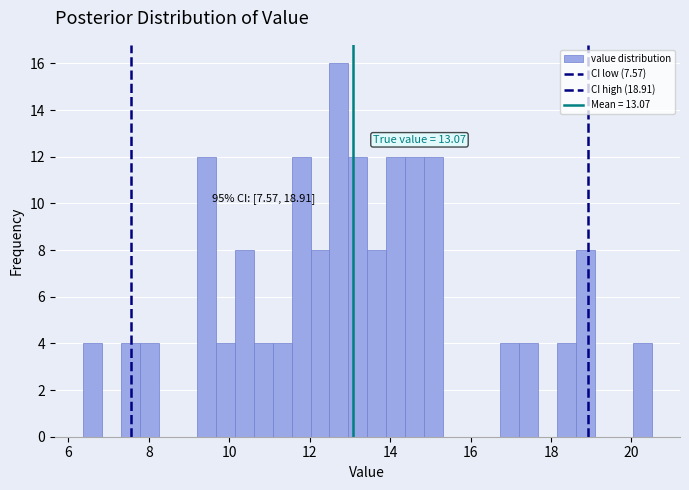

Read against the x-axis, roughly where is the centre of the tallest bar?

12.8